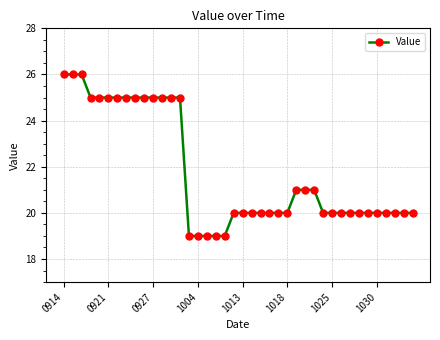

Is this an area chart (filled region under the line)?

No